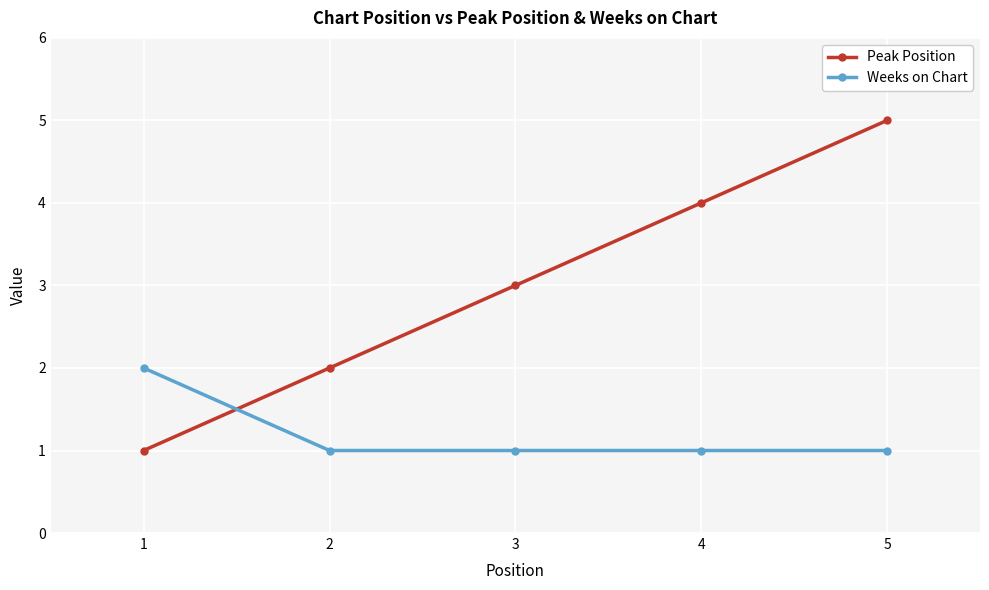

True or false: Weeks on Chart and Peak Position intersect in this chart.

True